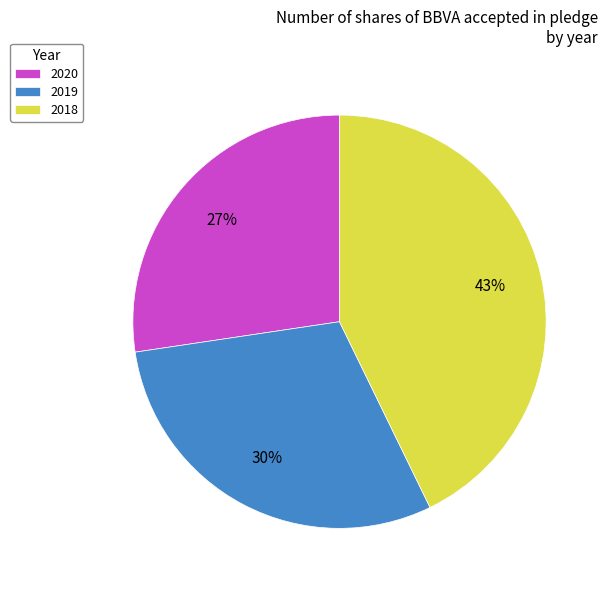

To the nearest percent, what is the combined percentage of 2020 and 2019?

57%